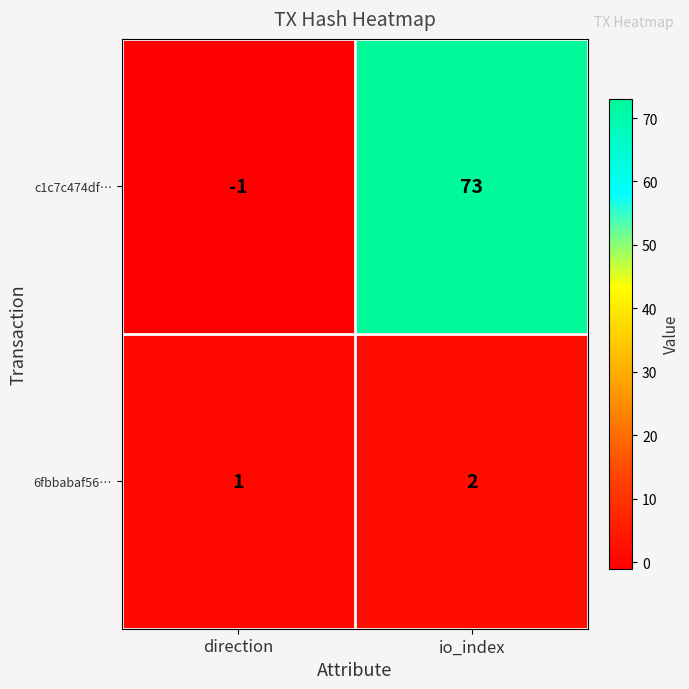

What is the average value of the c1c7c474df… series?

36